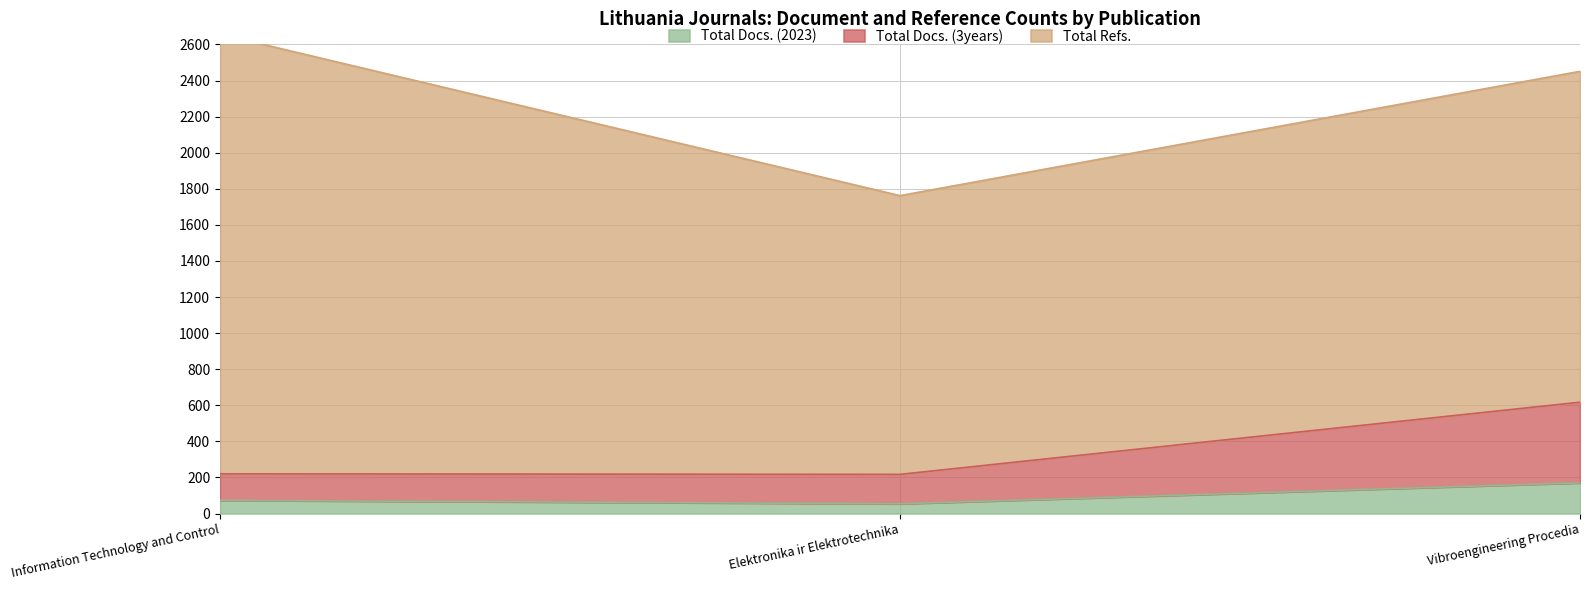

The value of Total Docs. (2023) at Information Technology and Control is 123. True or false?

False